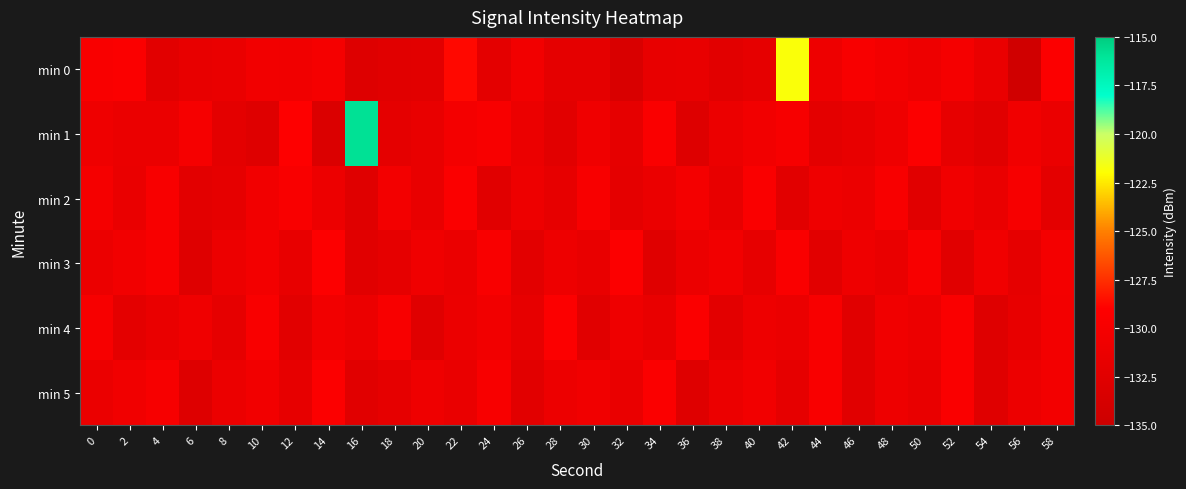

Which series has the widest spread of values?

min 1